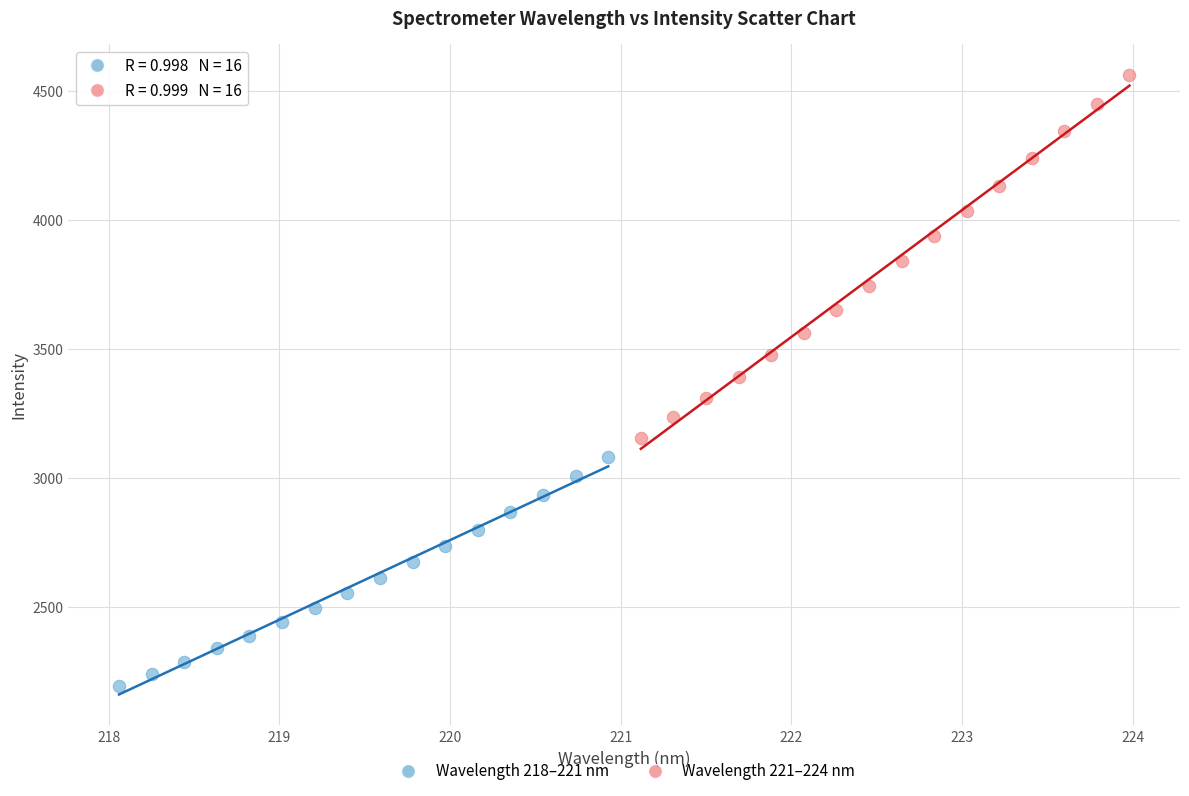

Which series has the widest spread of Y values?

Wavelength 221–224 nm